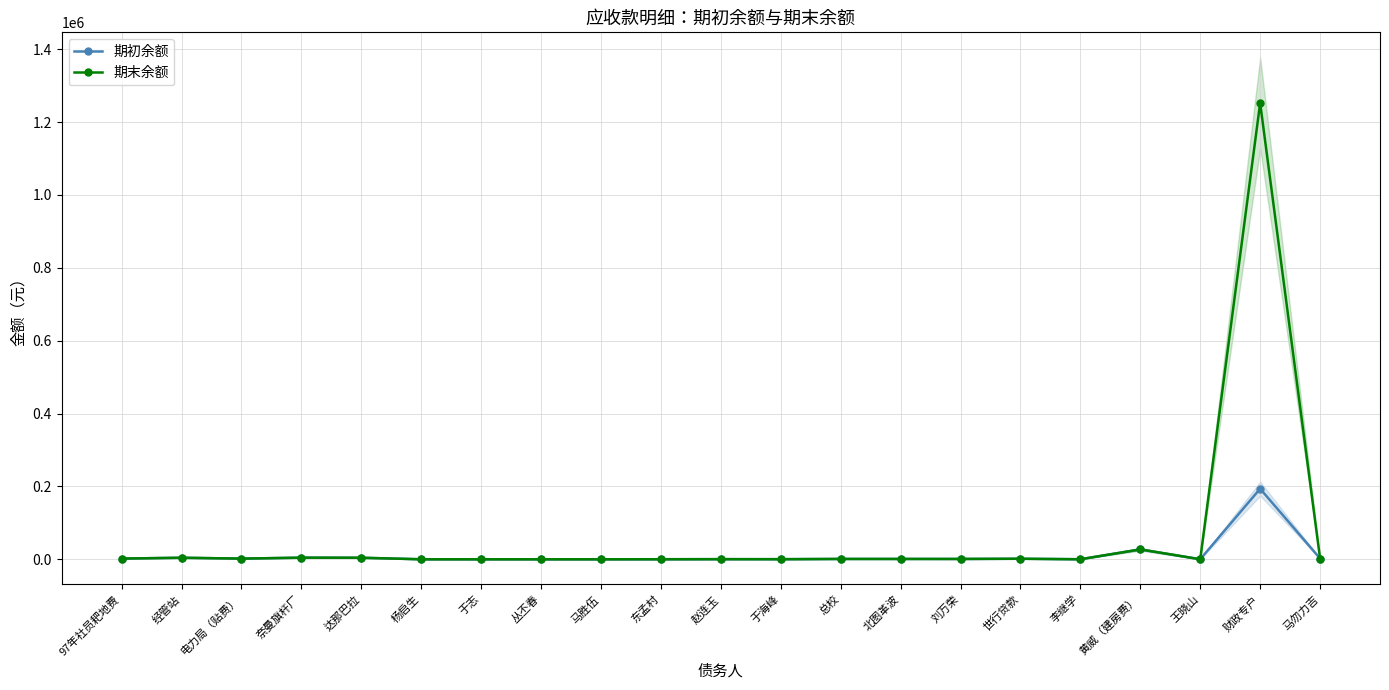

What is the label of the 10th point from the left?

东孟村